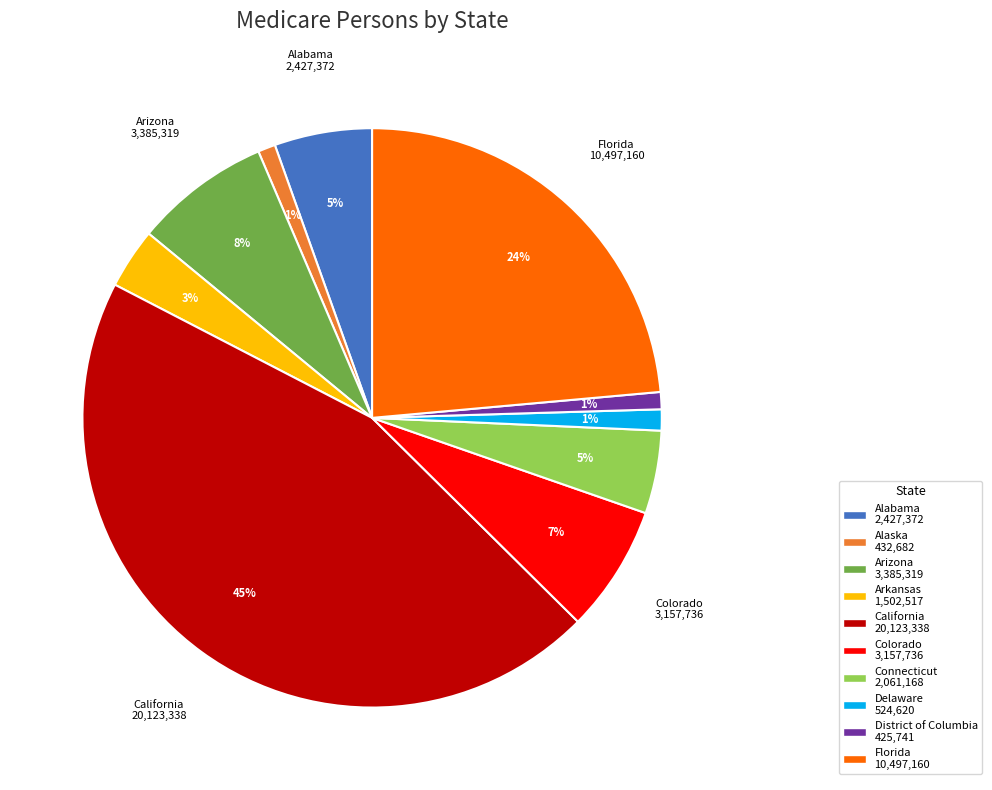

Combined, do District of Columbia 425,741 and California 20,123,338 account for over 50%?

No